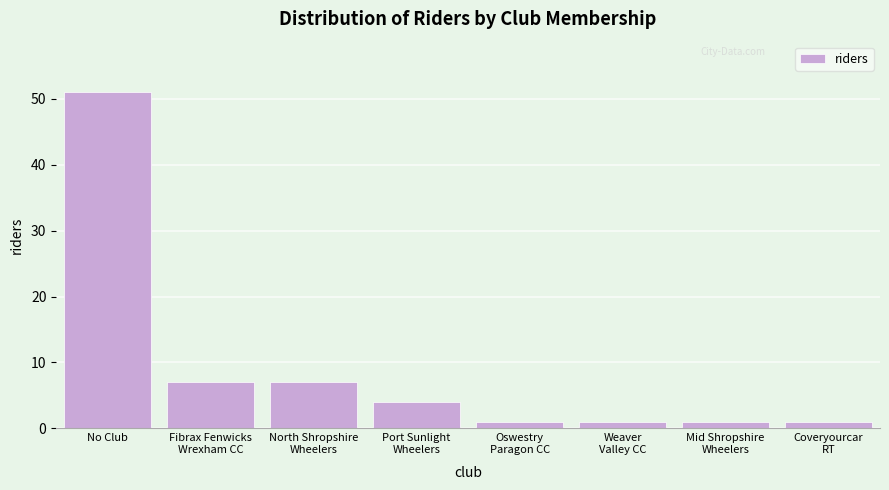

Reading left to right, list all the values displayed in this chart.

51	7	7	4	1	1	1	1